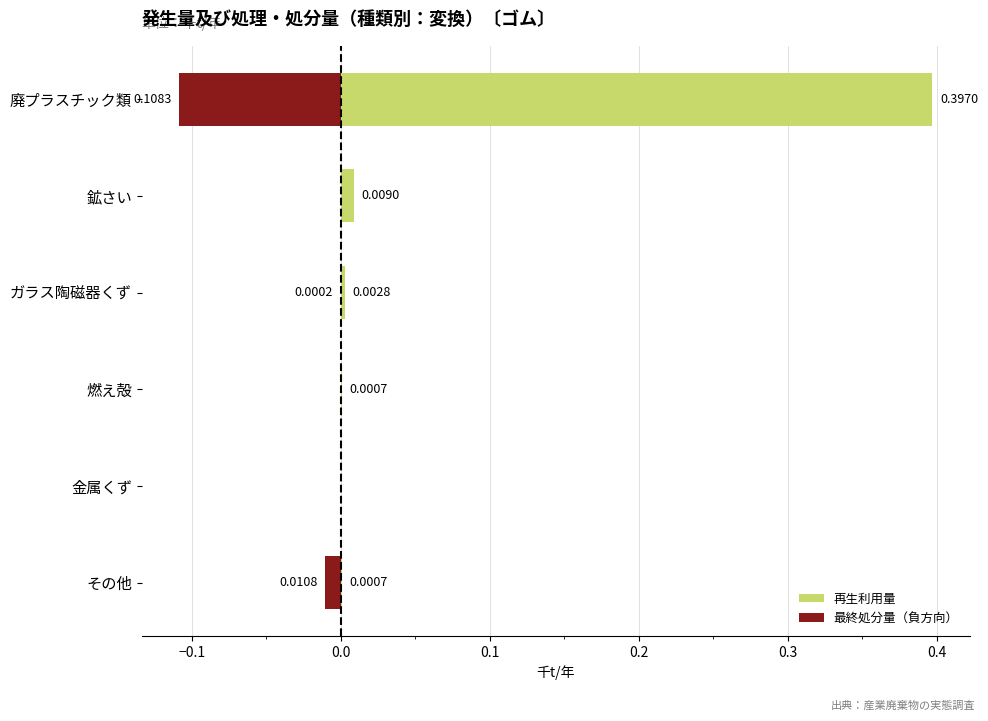

The value of 最終処分量（負方向） at 金属くず is -0.0. True or false?

False